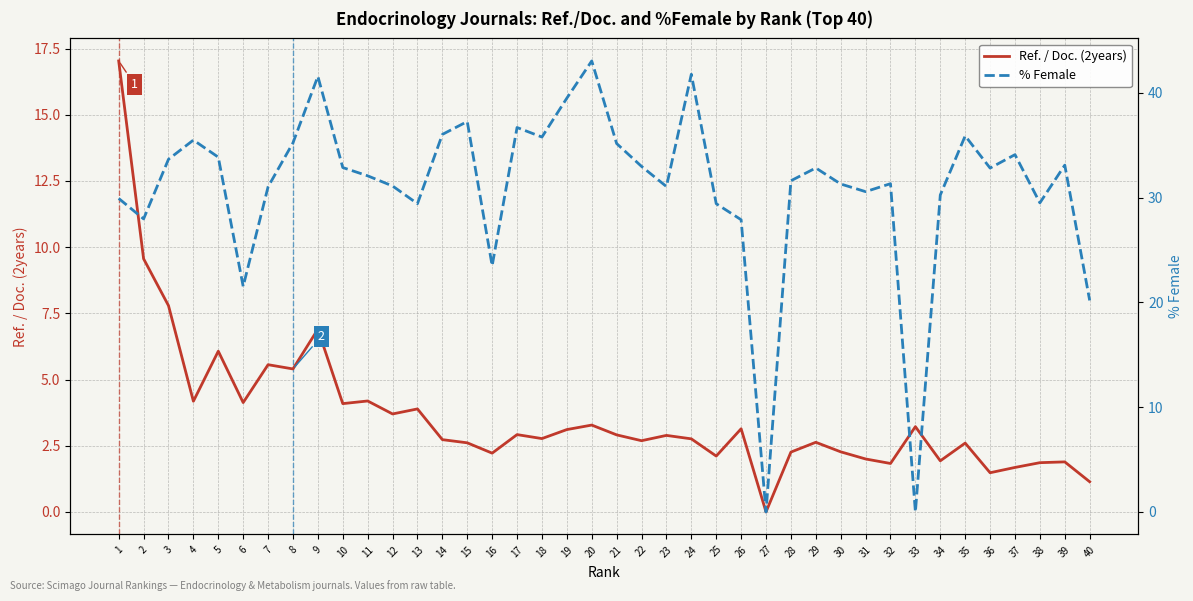

Rank the series at 3 from lowest to highest value.

Ref. / Doc. (2years), % Female